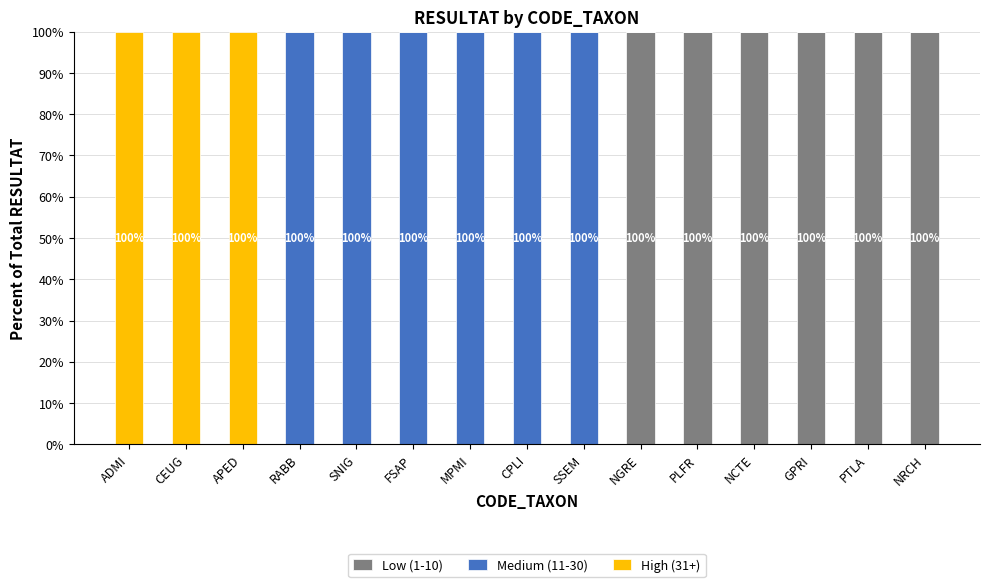

Are the bars grouped side by side (vs. stacked)?

No